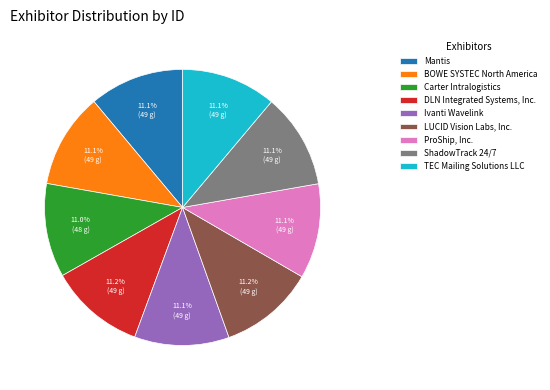

Approximately how many times larger is the value at Ivanti Wavelink compared to Carter Intralogistics?

1.0